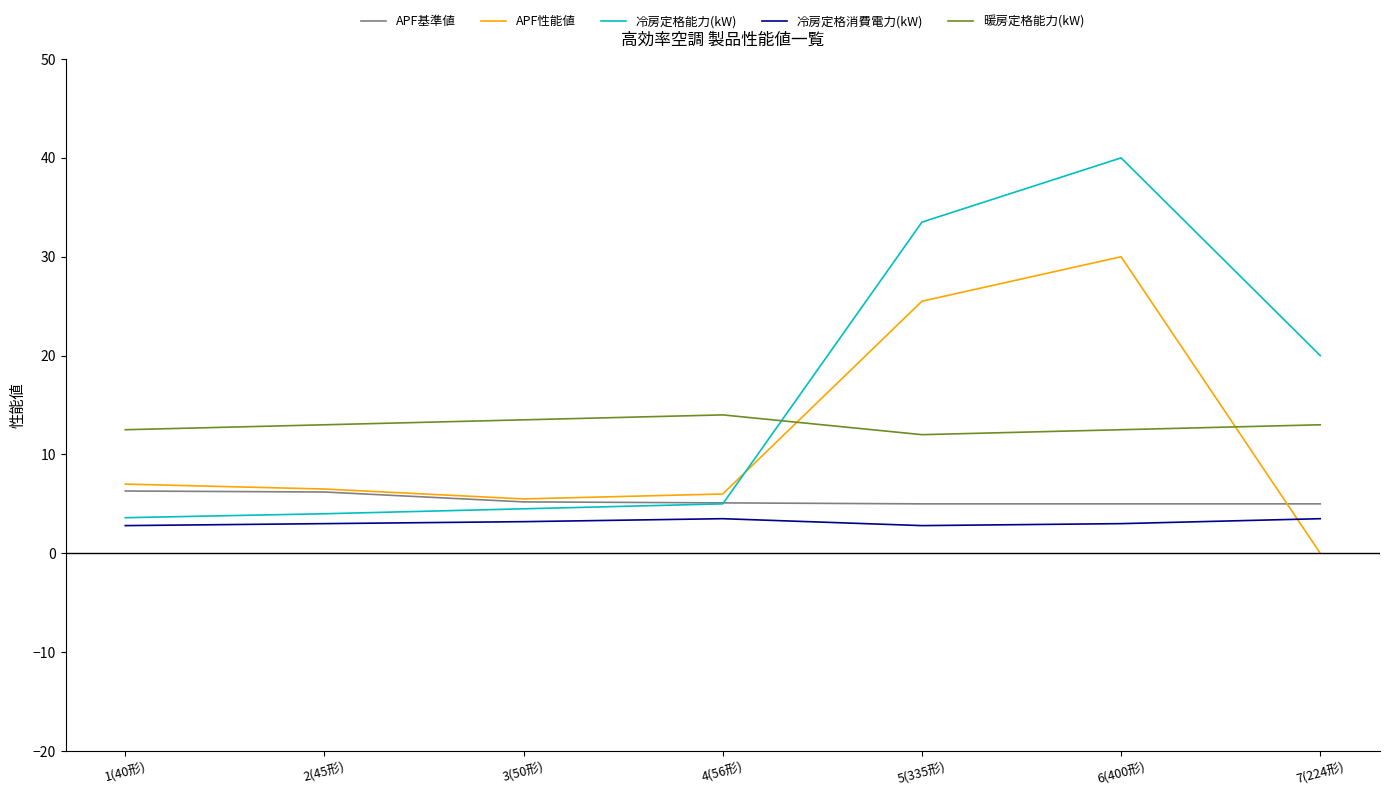

Which series has the largest total across all categories?

冷房定格能力(kW)